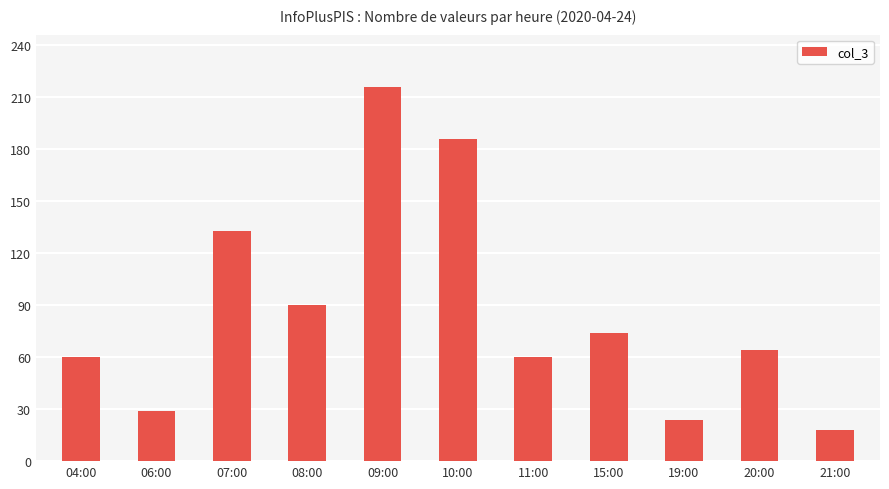

What is the average value?

87